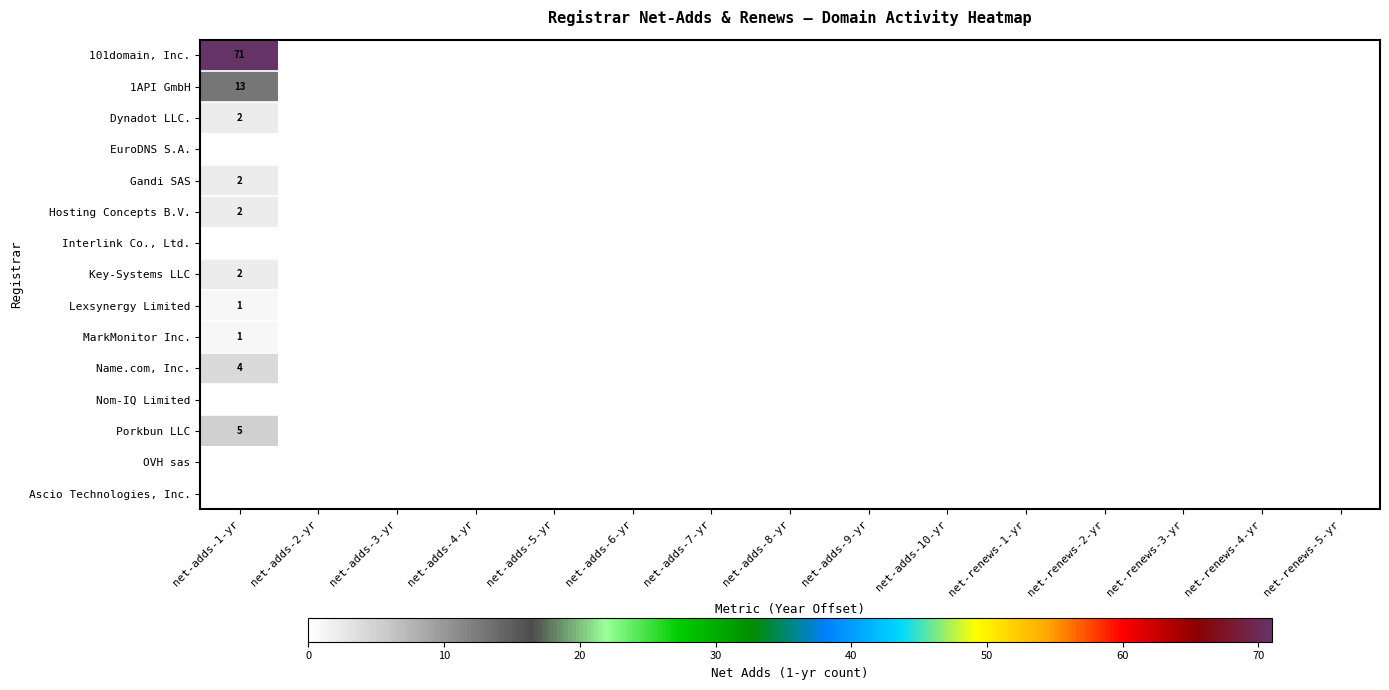

True or false: MarkMonitor Inc. has a value of 1 at net-adds-1-yr.

True